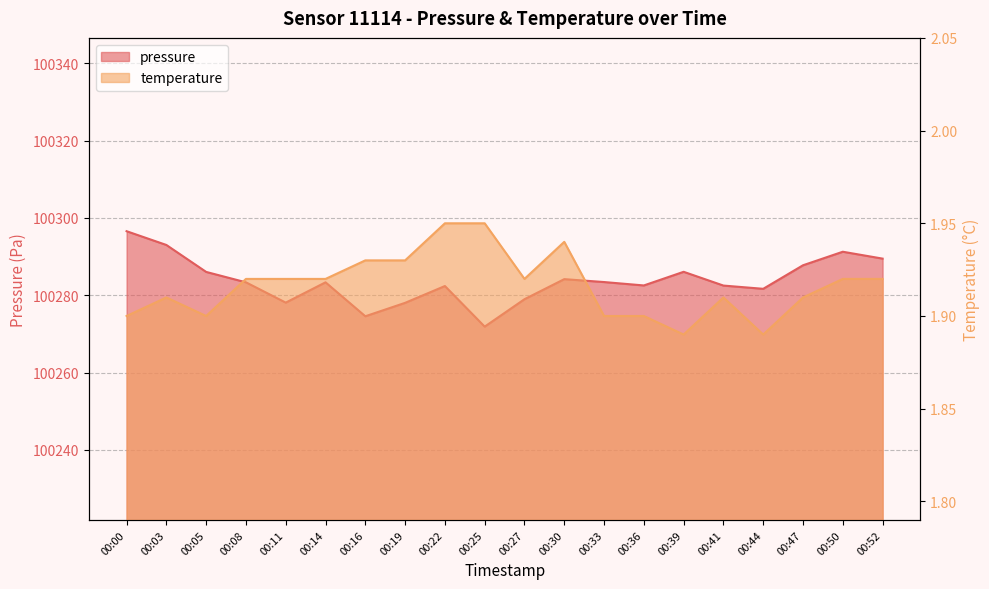

What is the value of the pressure point at the 17th from the left?

100281.7